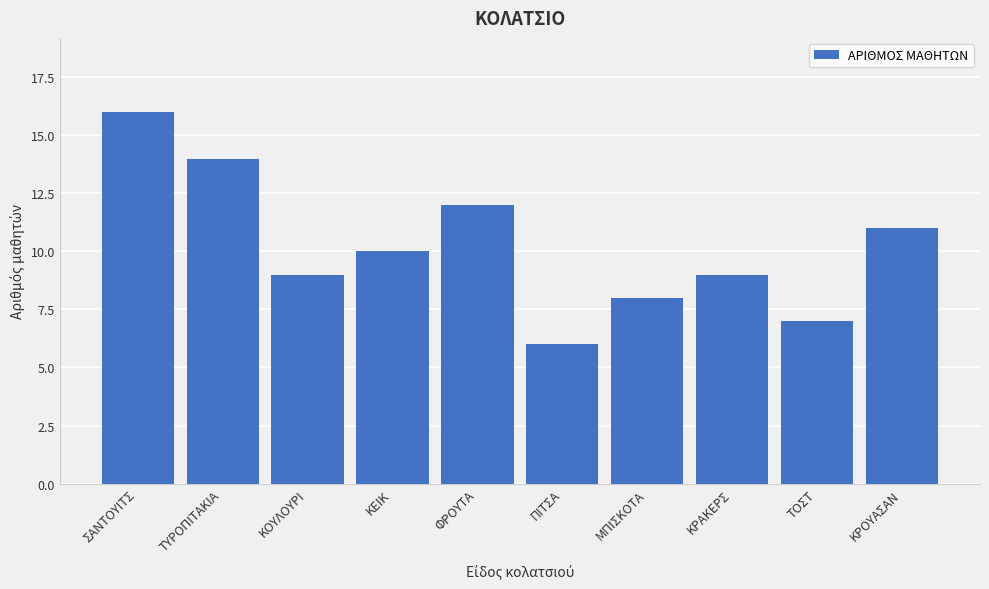

Reading left to right, transcribe all the data shown in this chart.

16	14	9	10	12	6	8	9	7	11